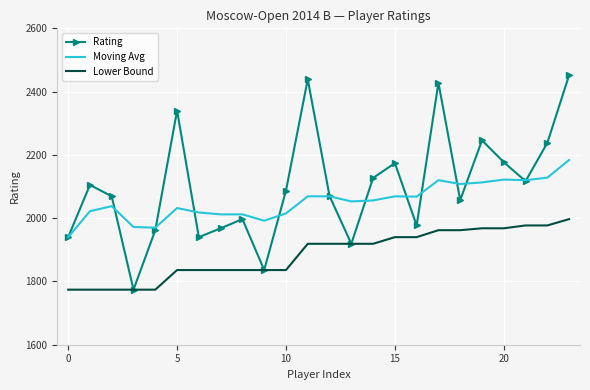

What is the greatest value displayed?

2452